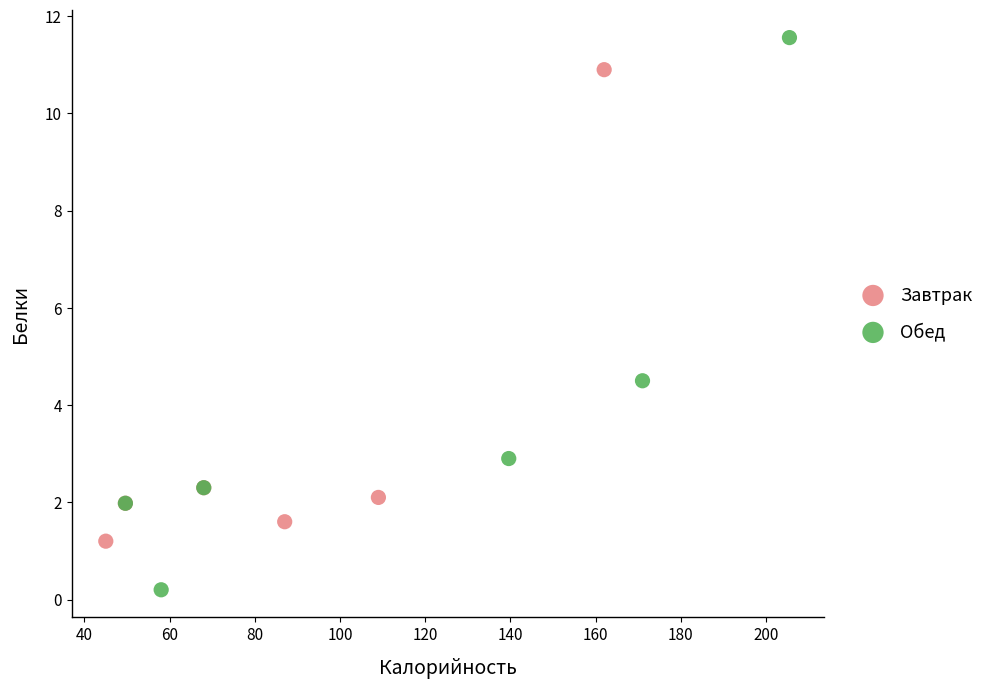

Which series reaches the minimum Y coordinate?

Обед